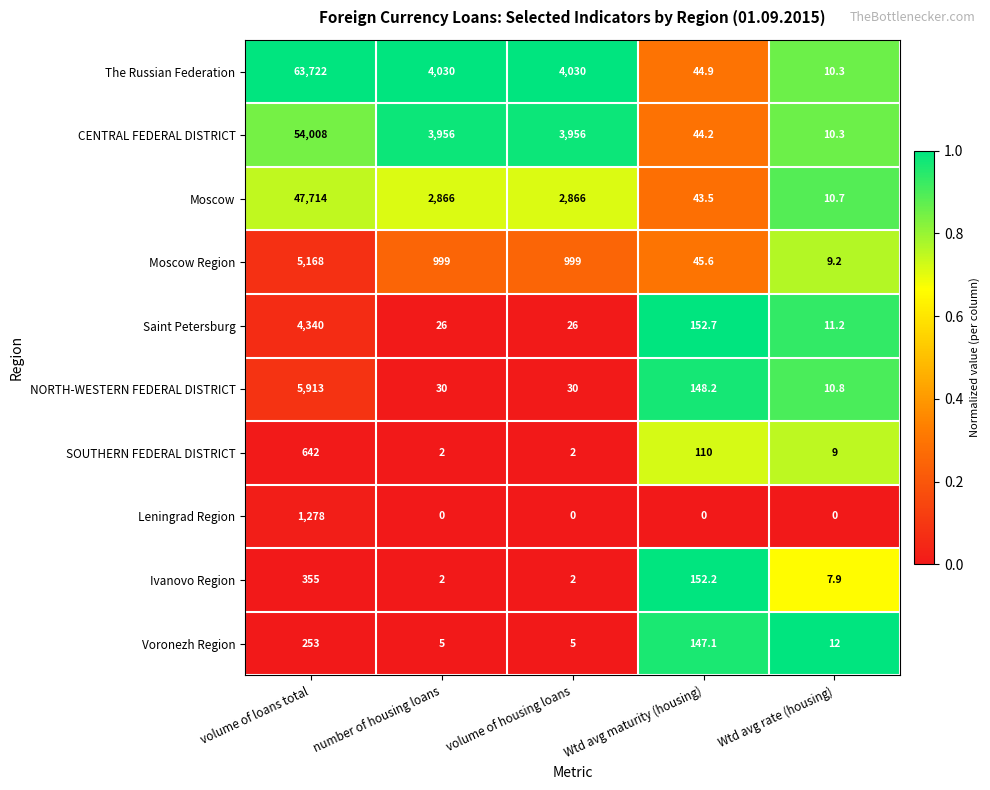

Which series changed the most between number of housing loans and Wtd avg maturity (housing)?

The Russian Federation